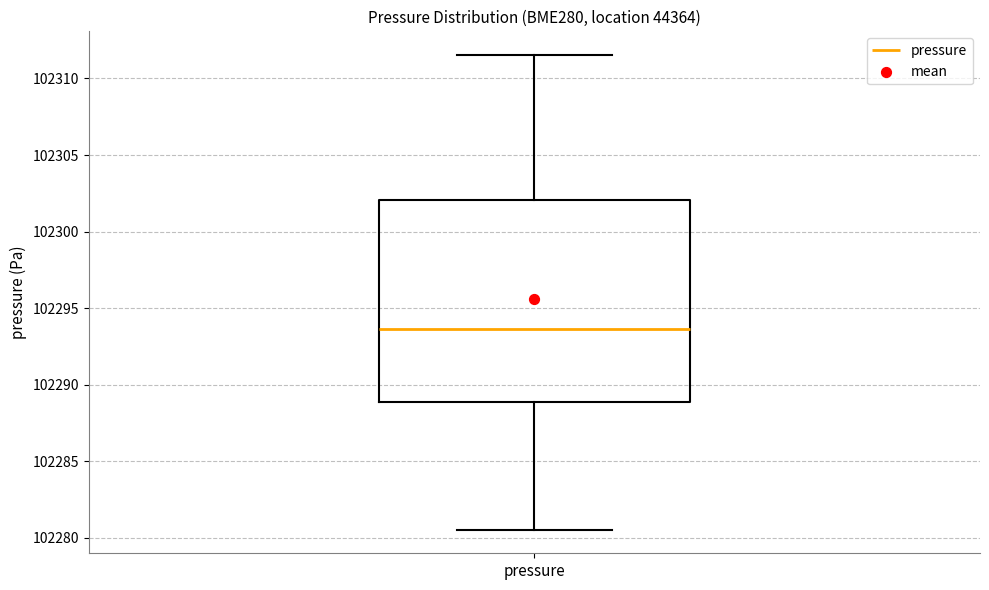

Where is the upper edge of the box for pressure on the y-axis? The values are not printed on the chart, so give them approximately, as read against the axis.

102302.0